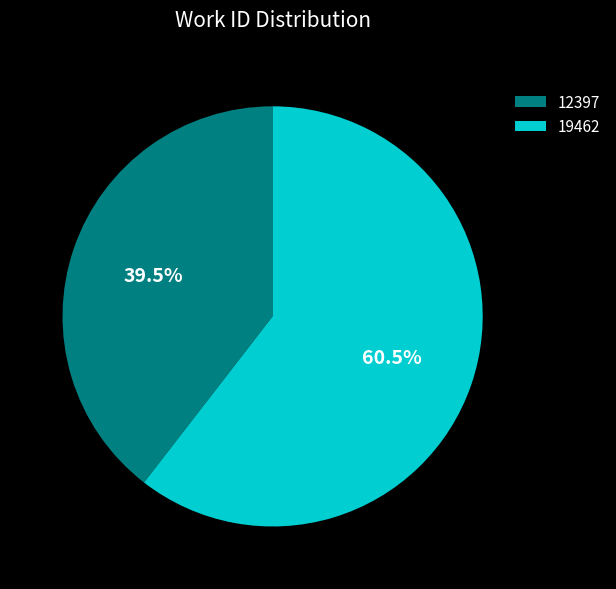

Approximately how many times larger is the value at 19462 compared to 12397?

1.5